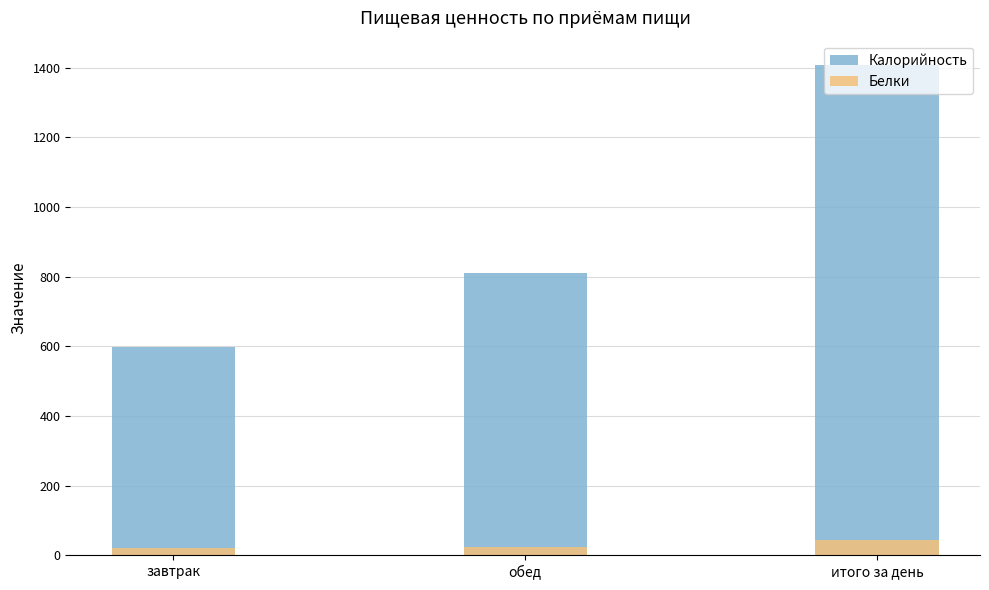

What is the approximate value of Белки at обед?

23.4